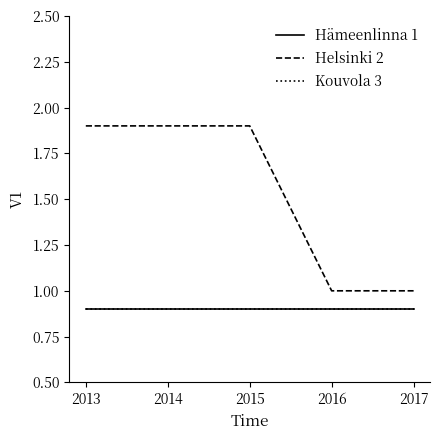

Does the chart have visible grid lines?

No